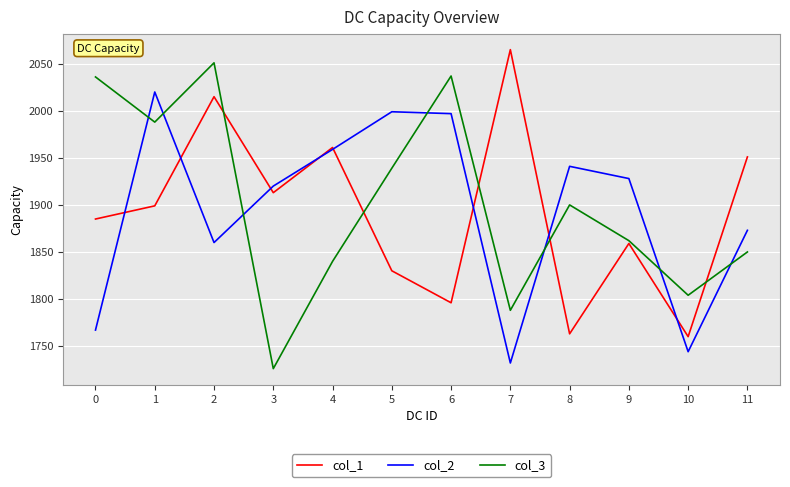

The col_1 series shows 697 at 10. True or false?

False